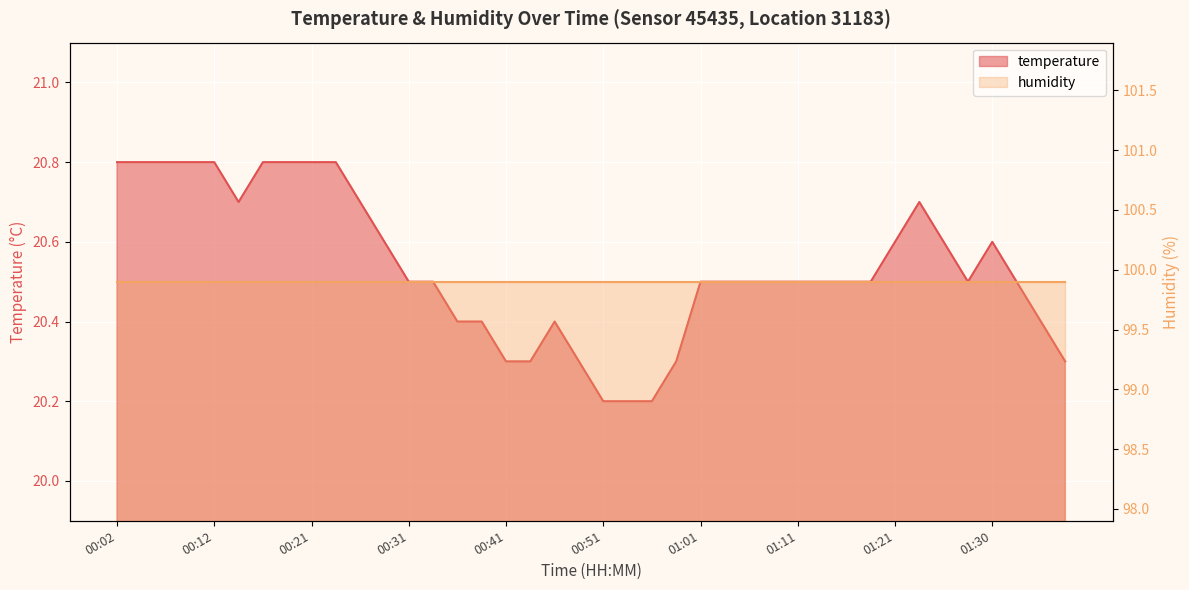

What is the label of the 4th point from the right?

01:30